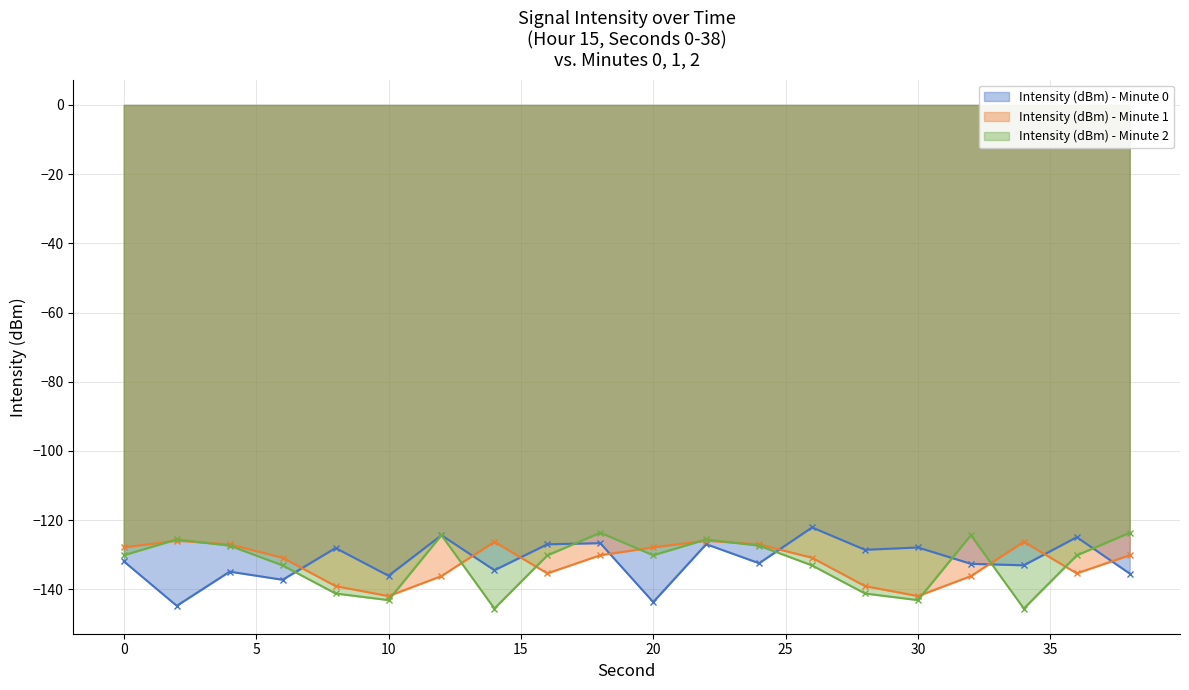

What is the value of the Intensity (dBm) - Minute 0 point at the 3rd from the left?

-134.9